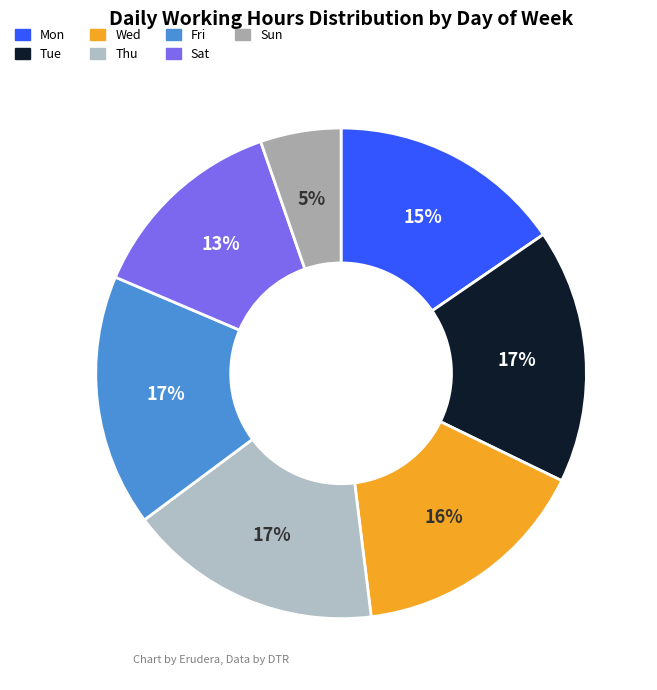

How many slices are in this pie chart?

7